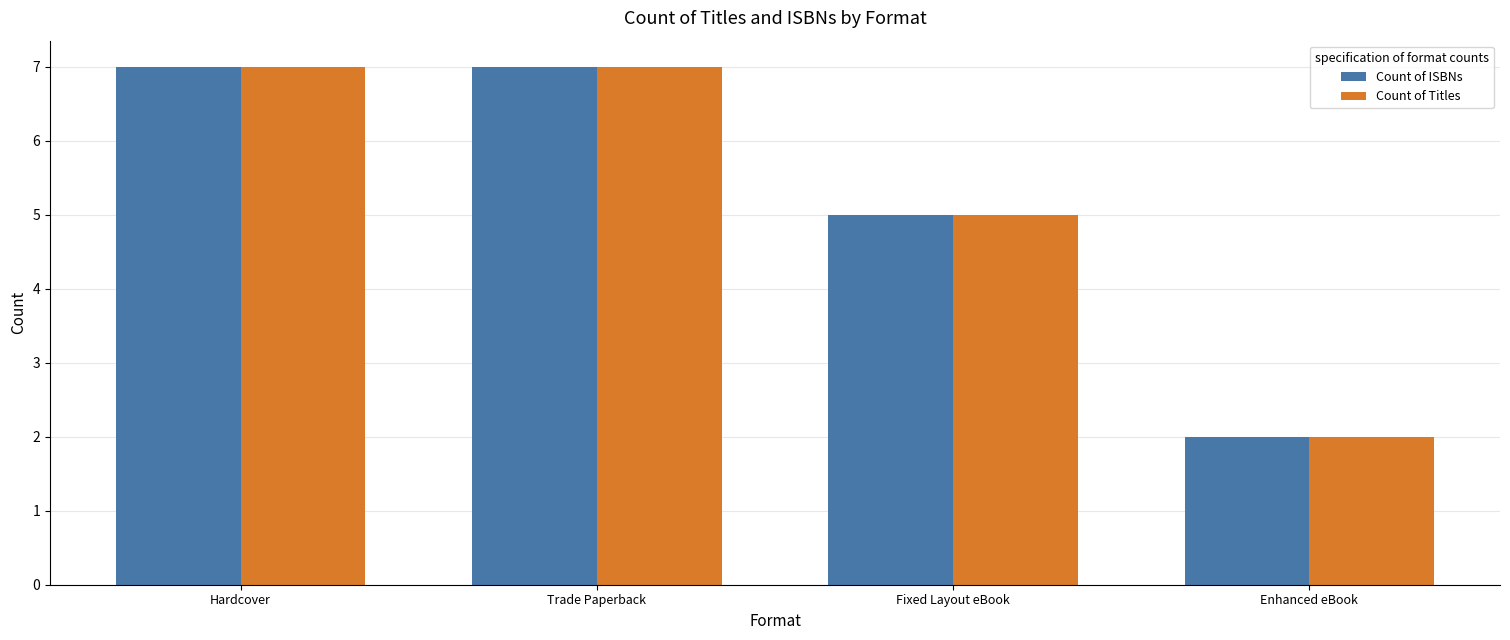

The Count of ISBNs series shows 7 at Hardcover. True or false?

True